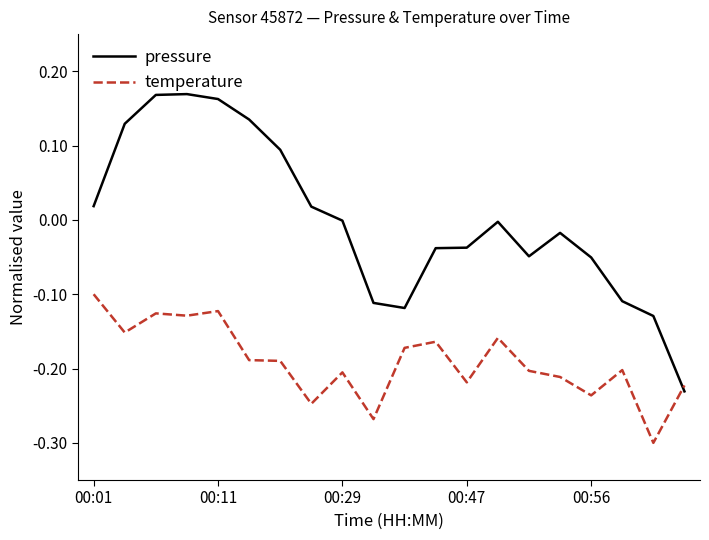

Which series has the largest total across all categories?

pressure